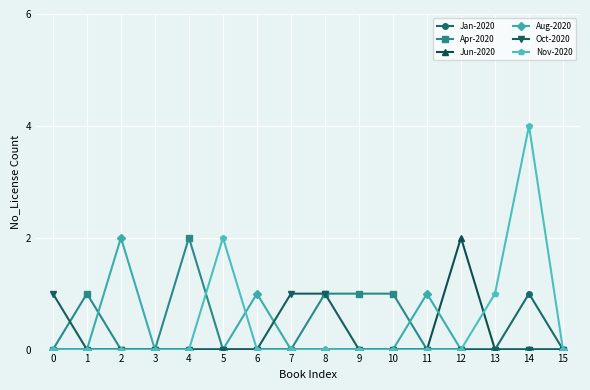

The Jun-2020 series shows 0 at 2. True or false?

True